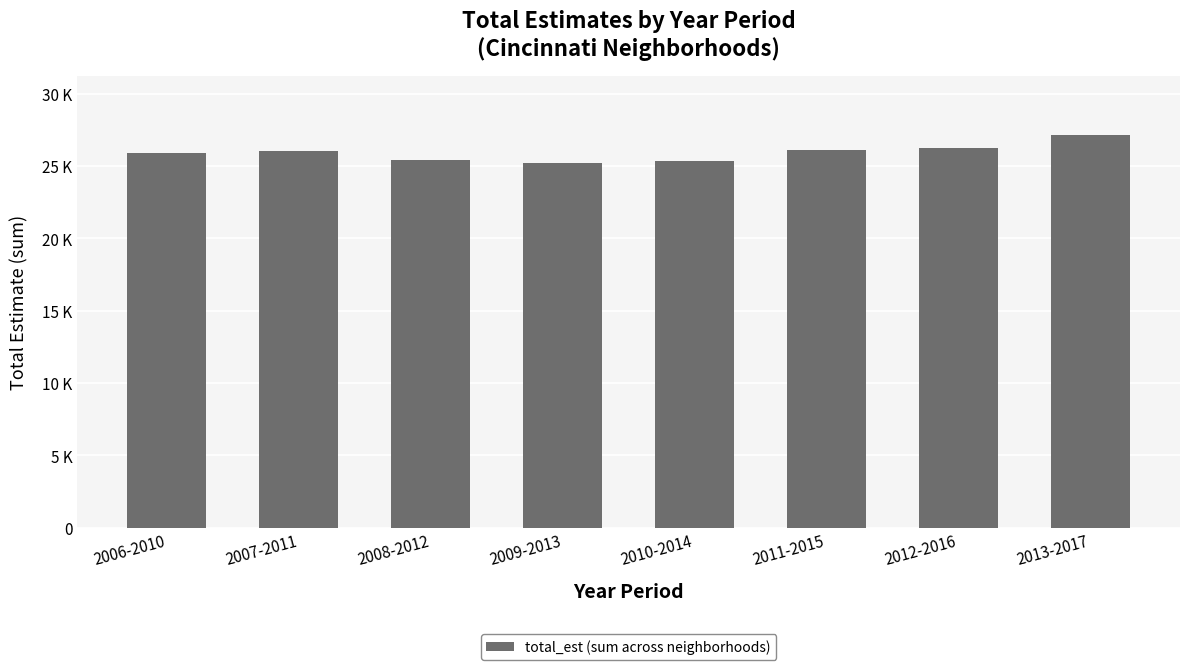

Reading left to right, transcribe all the data shown in this chart.

25924	26070	25432	25178	25332	26106	26258	27174